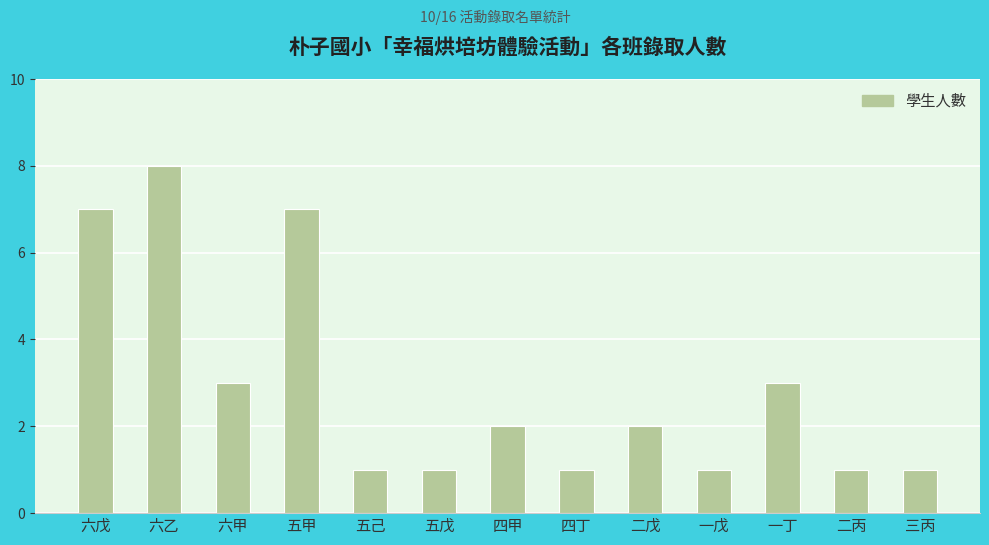

What is the label of the 13th bar from the right?

六戊